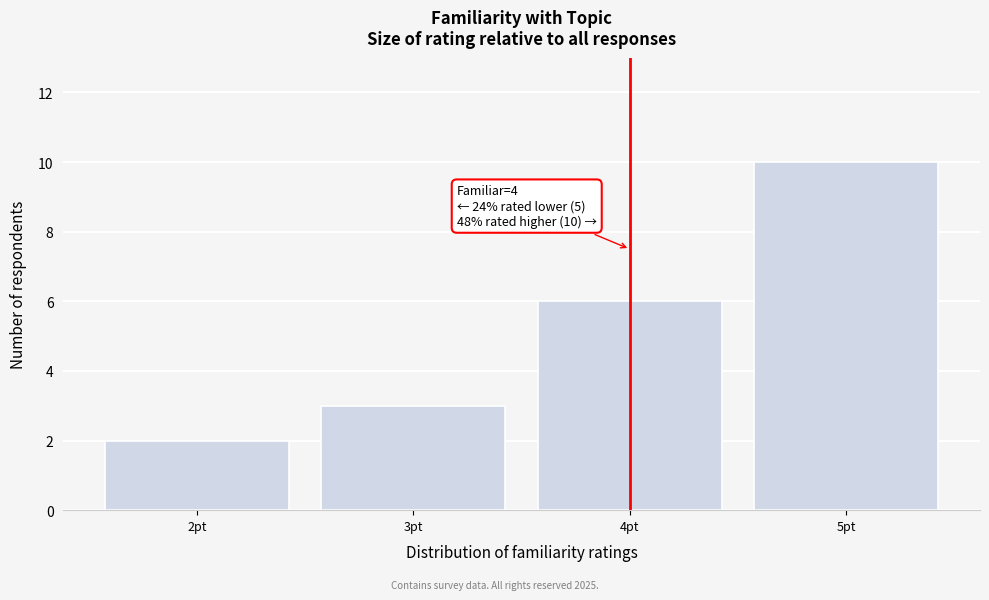

Which range on the x-axis has the tallest bar?

4.5 to 5.5